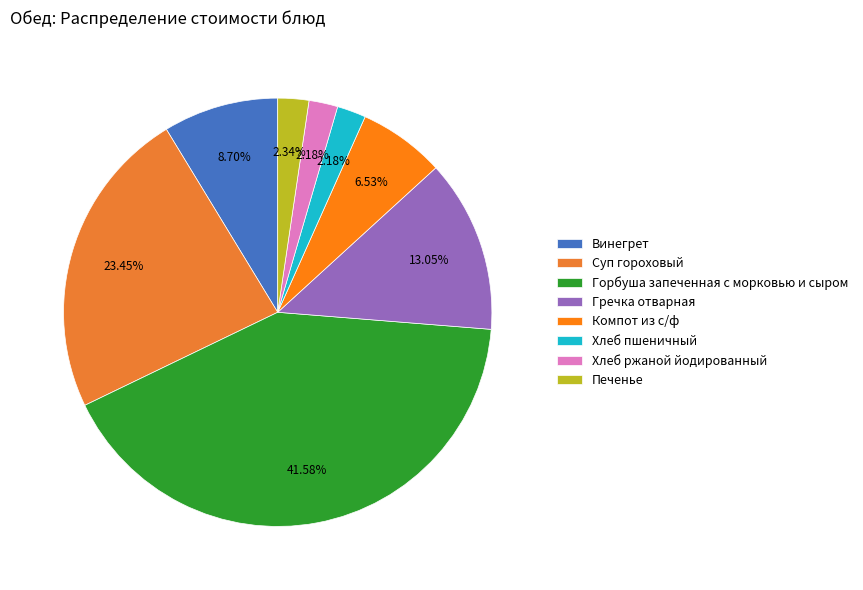

How many slices are in this pie chart?

8